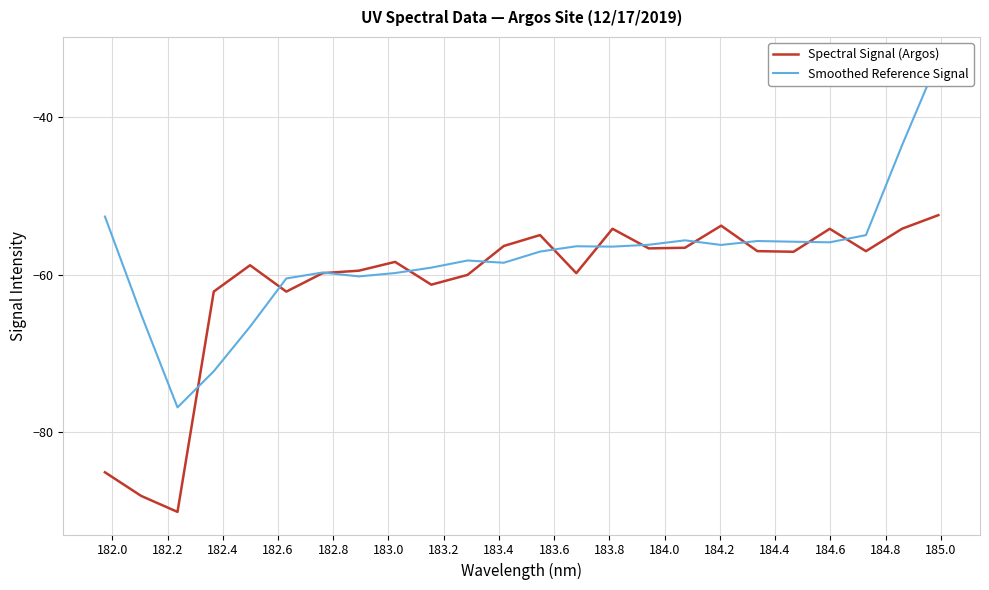

The value of Smoothed Reference Signal at 183.0 is -59.7. True or false?

True